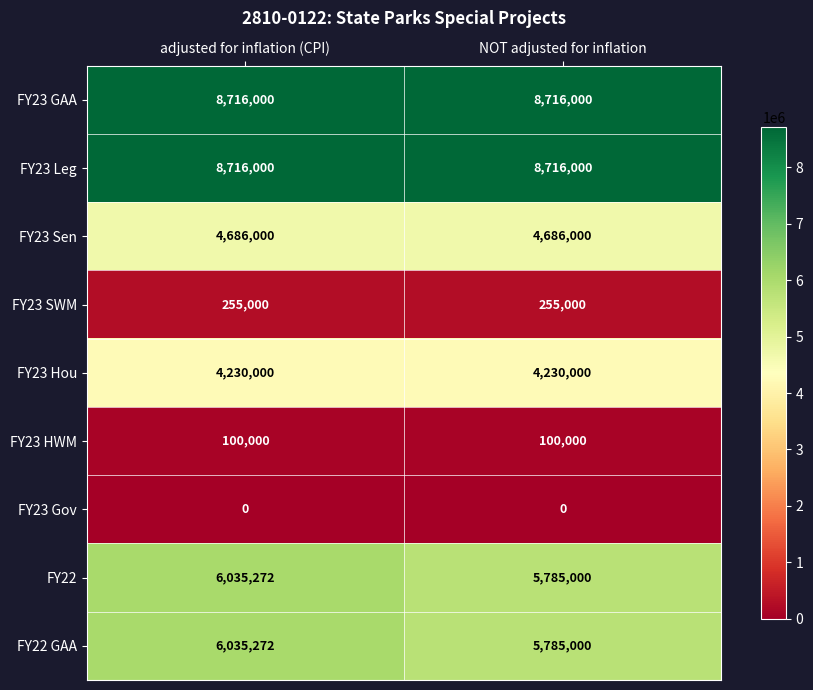

Reading left to right, transcribe all the data shown in this chart.

FY23 GAA: adjusted for inflation (CPI)=8716000	NOT adjusted for inflation=8716000
FY23 Leg: adjusted for inflation (CPI)=8716000	NOT adjusted for inflation=8716000
FY23 Sen: adjusted for inflation (CPI)=4686000	NOT adjusted for inflation=4686000
FY23 SWM: adjusted for inflation (CPI)=255000	NOT adjusted for inflation=255000
FY23 Hou: adjusted for inflation (CPI)=4230000	NOT adjusted for inflation=4230000
FY23 HWM: adjusted for inflation (CPI)=100000	NOT adjusted for inflation=100000
FY23 Gov: adjusted for inflation (CPI)=0	NOT adjusted for inflation=0
FY22: adjusted for inflation (CPI)=6035272	NOT adjusted for inflation=5785000
FY22 GAA: adjusted for inflation (CPI)=6035272	NOT adjusted for inflation=5785000